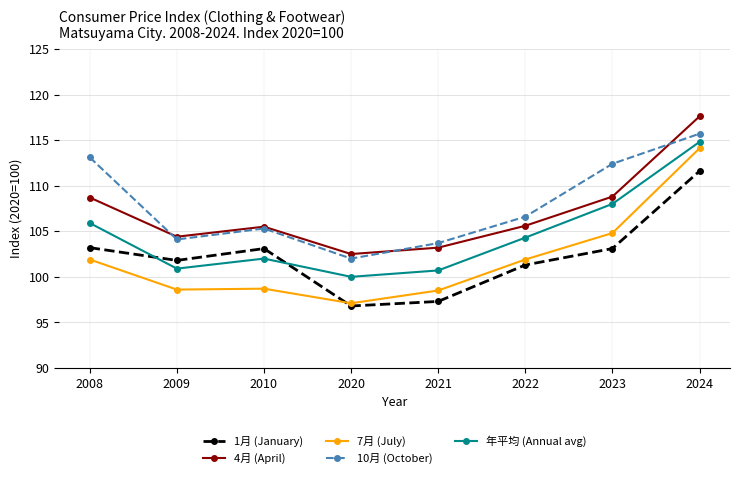

How many interior local peaks does the 1月 (January) series have?

1